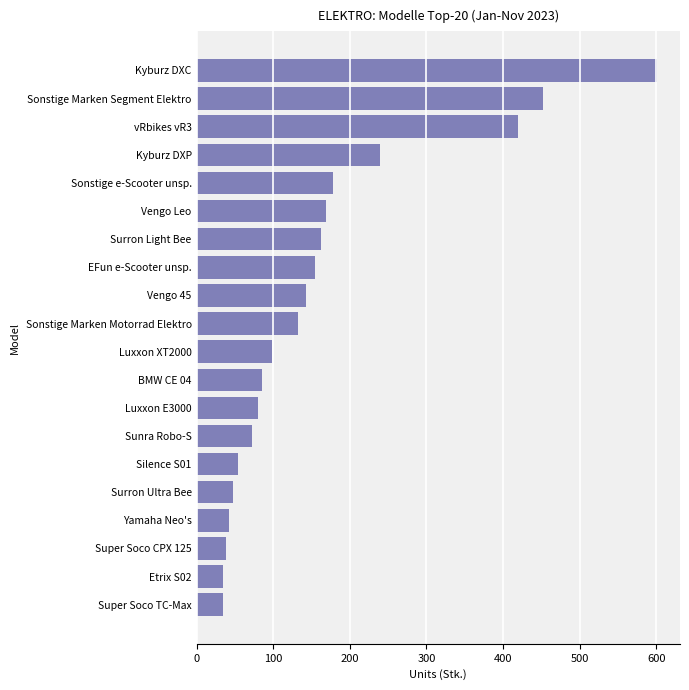

What is the maximum value shown in the chart?

601